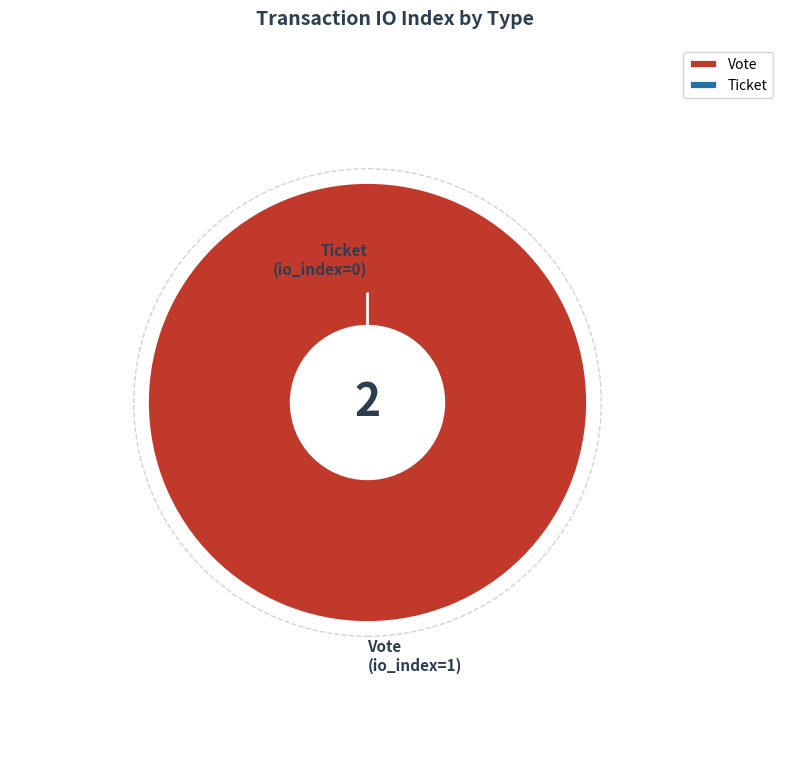

What is the change in value from Vote to Ticket?

-1